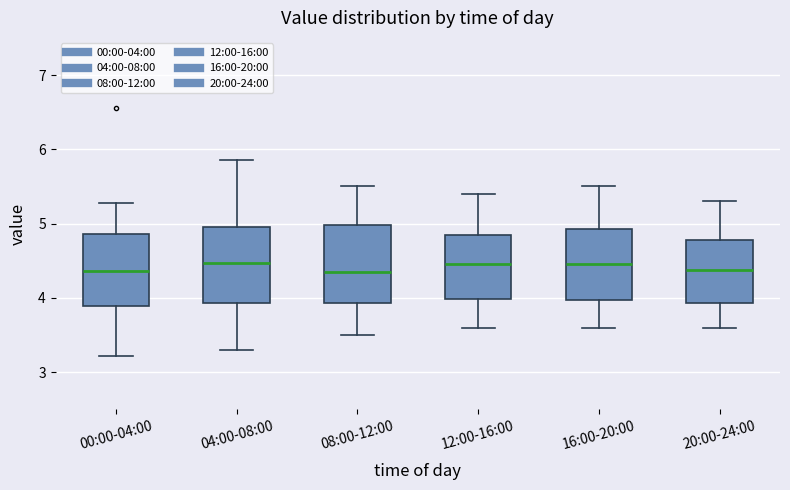

Reading left to right, transcribe this box plot: for each box, give where its median line is, the range the box spans, and where its two whiskers end, as read against the y-axis. The values are not printed on the chart, so give them approximately, as read against the axis.

00:00-04:00: median 4.4, box 3.9 to 4.9, whiskers 3.2 to 5.3
04:00-08:00: median 4.5, box 3.9 to 5.0, whiskers 3.3 to 5.9
08:00-12:00: median 4.4, box 3.9 to 5.0, whiskers 3.5 to 5.5
12:00-16:00: median 4.5, box 4.0 to 4.9, whiskers 3.6 to 5.4
16:00-20:00: median 4.5, box 4.0 to 4.9, whiskers 3.6 to 5.5
20:00-24:00: median 4.4, box 3.9 to 4.8, whiskers 3.6 to 5.3